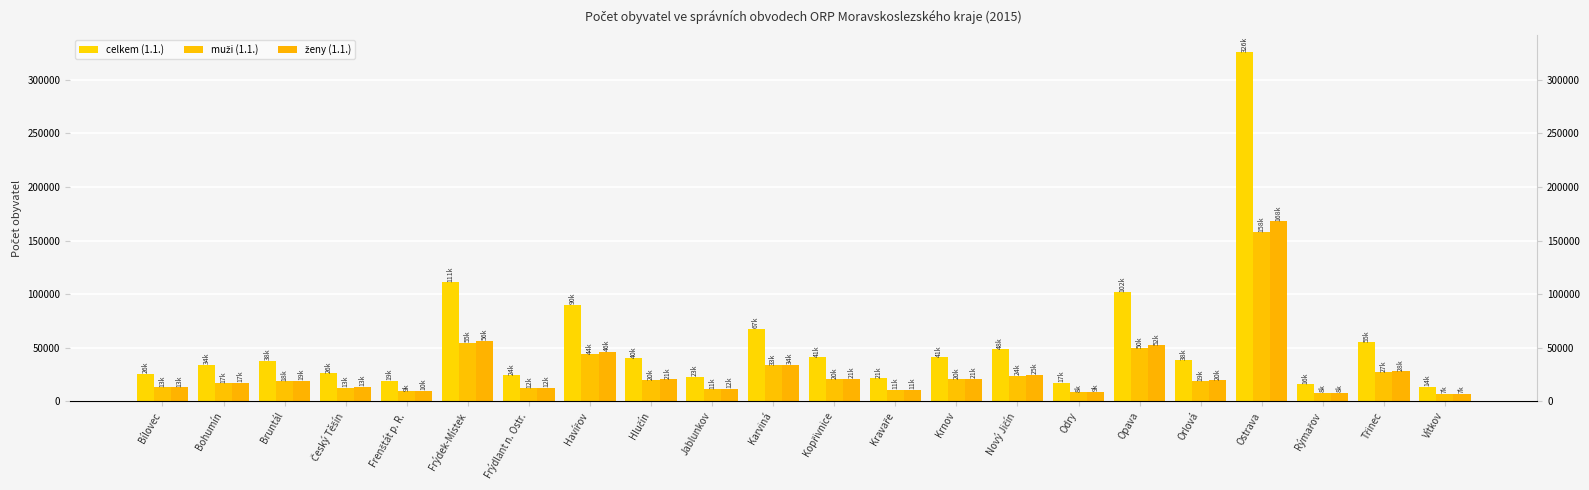

What is the label of the 19th bar from the right?

Český Těšín